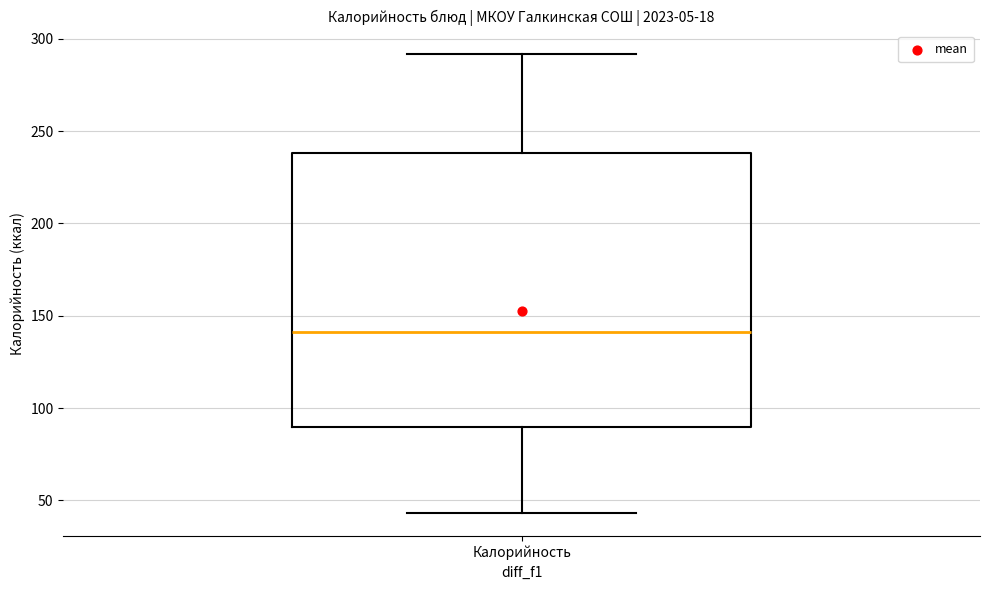

Transcribe this box plot: give where the median line is, the range the box spans, and where the two whiskers end, as read against the y-axis. The values are not printed on the chart, so give them approximately, as read against the axis.

median 140, box 90 to 240, whiskers 45 to 290